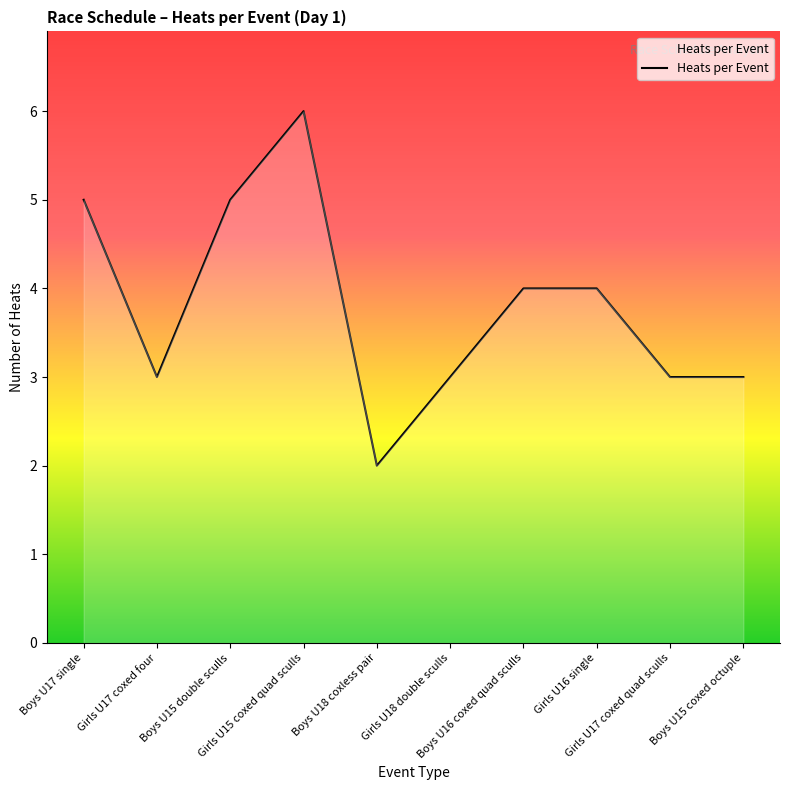

What is the maximum value shown in the chart?

6